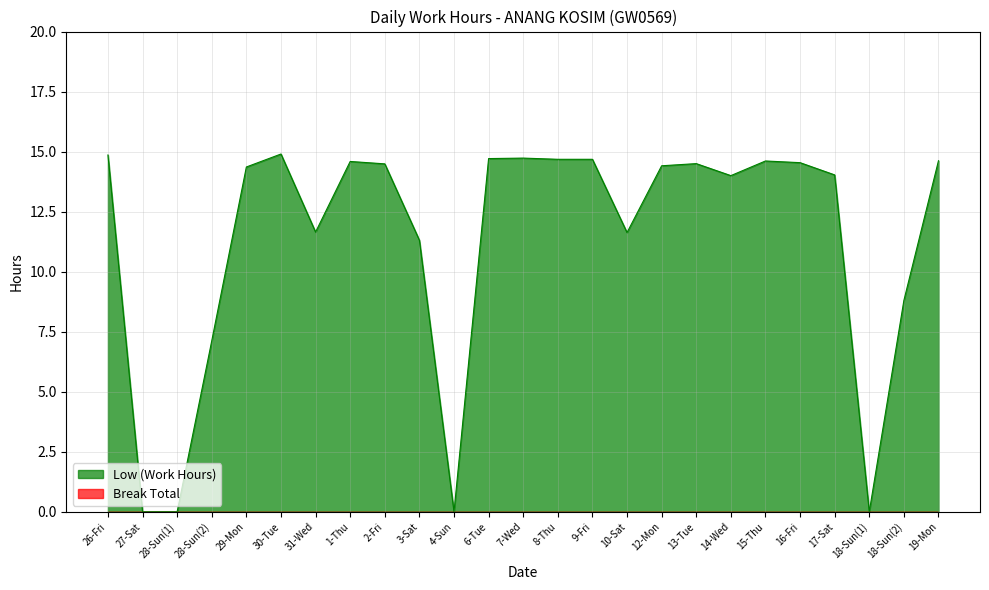

Rank the categories by value from lowest to highest.

27-Sat, 28-Sun(1), 4-Sun, 18-Sun(1), 28-Sun(2), 18-Sun(2), 3-Sat, 10-Sat, 31-Wed, 14-Wed, 17-Sat, 29-Mon, 12-Mon, 2-Fri, 13-Tue, 16-Fri, 1-Thu, 15-Thu, 19-Mon, 8-Thu, 9-Fri, 6-Tue, 7-Wed, 26-Fri, 30-Tue